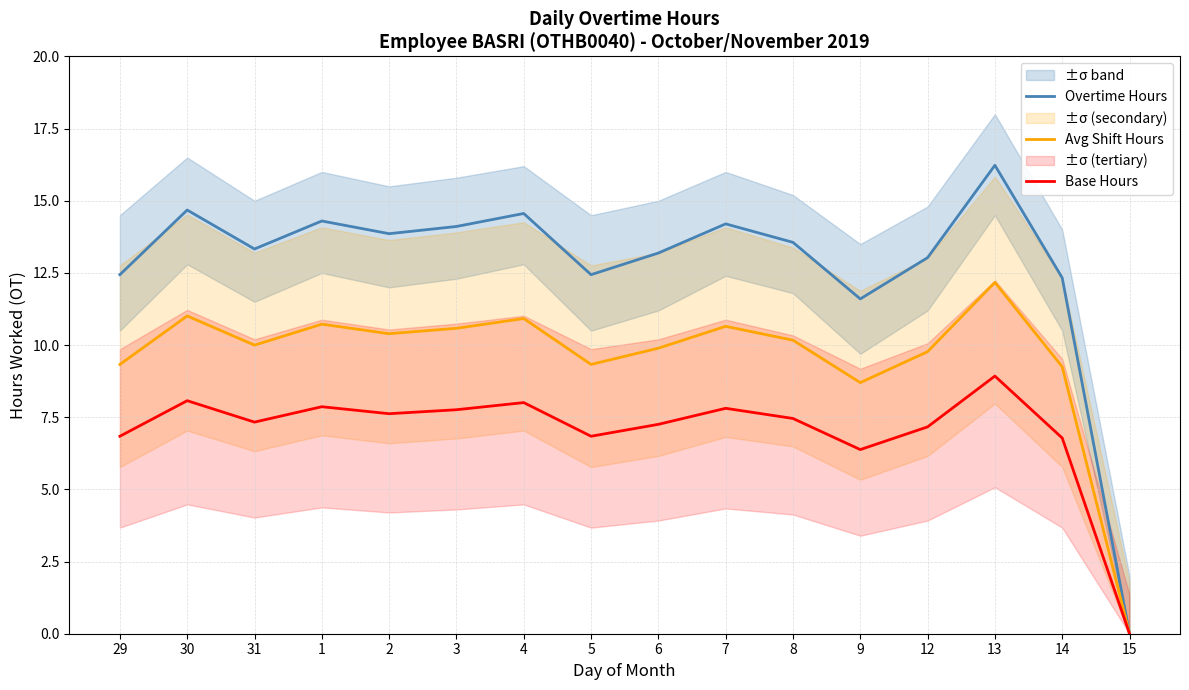

True or false: Avg Shift Hours has a value of 9.8 at 12.

True